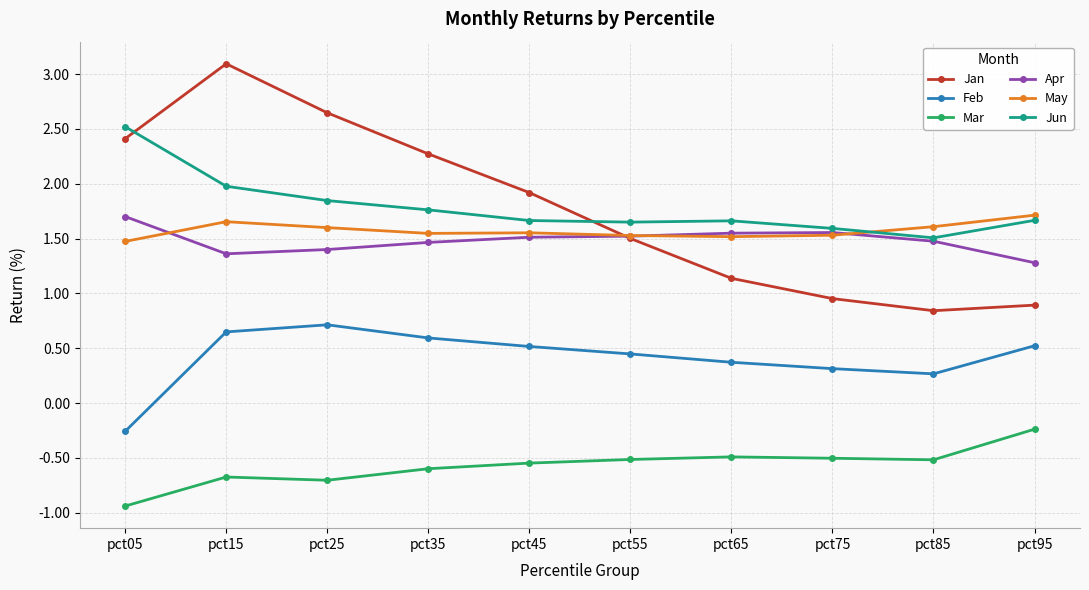

Where do Jan and Jun first cross each other?

pct05 and pct15